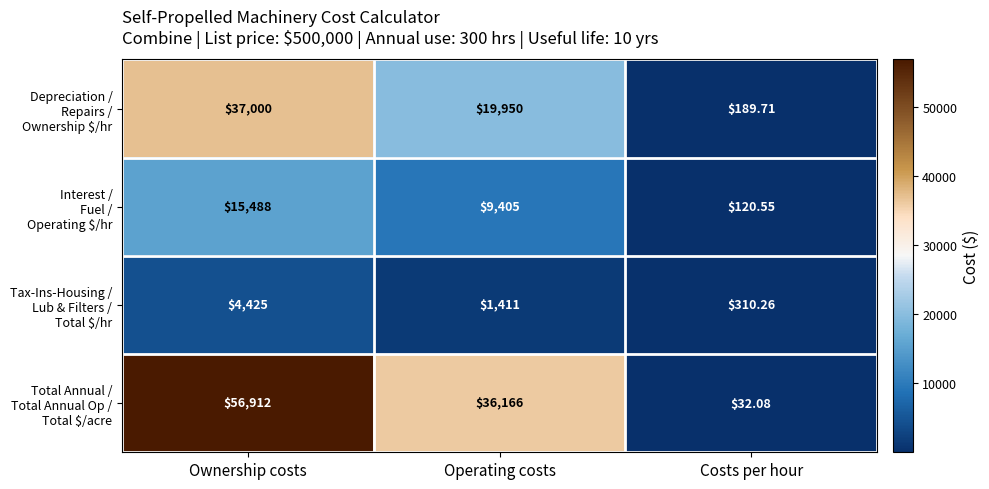

What is the difference between the highest and lowest values at Operating costs?

34755.0